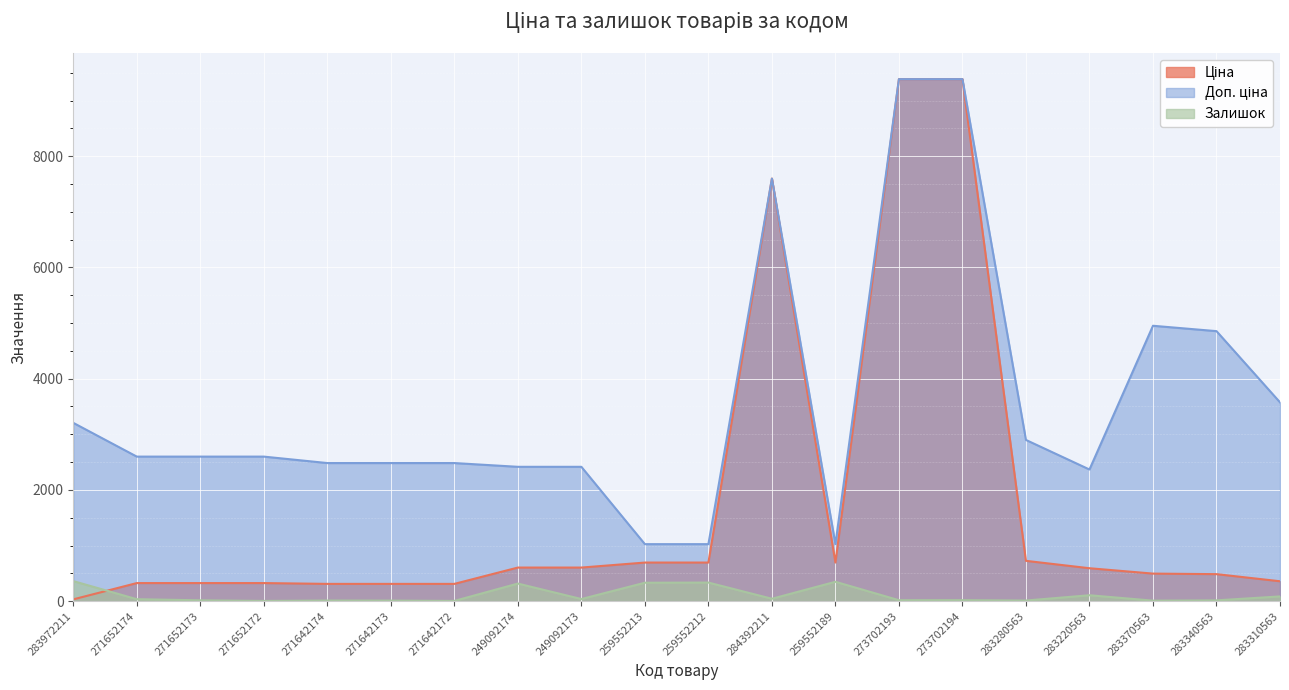

What is the average value of the Доп. ціна series?

3567.9